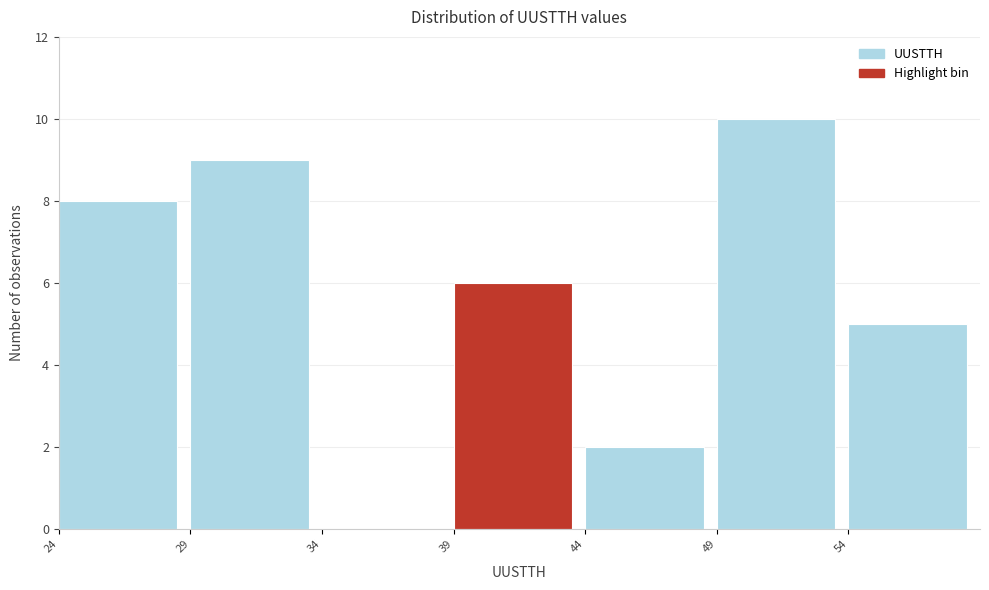

How tall is the bar that spans 29 to 34 on the x-axis? The values are not printed on the chart, so give them approximately, as read against the axis.

9